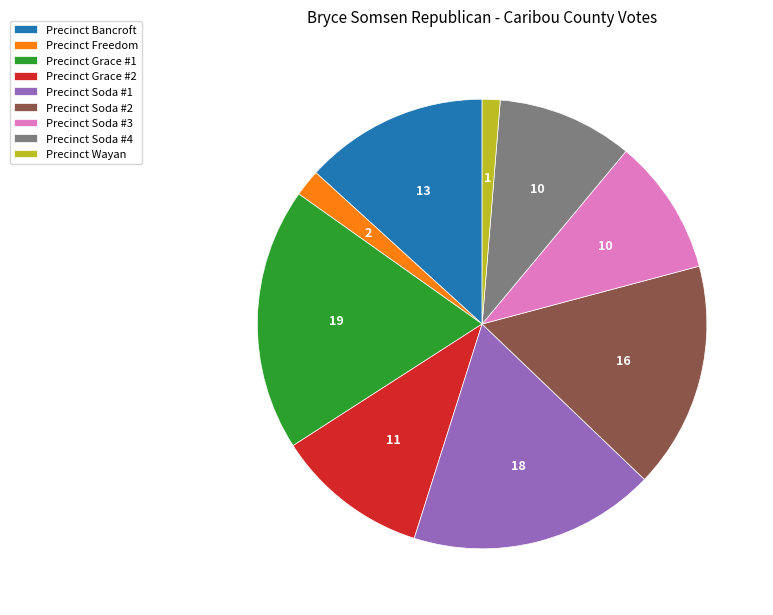

Is the sum of Precinct Wayan and Precinct Grace #2 greater than half?

No